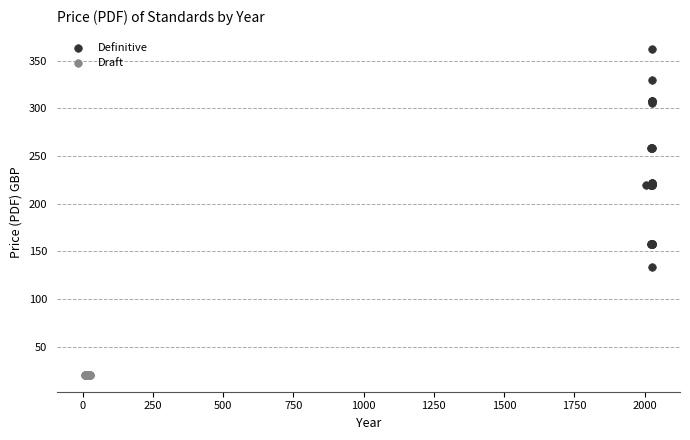

Which series contains the highest Y value?

Definitive